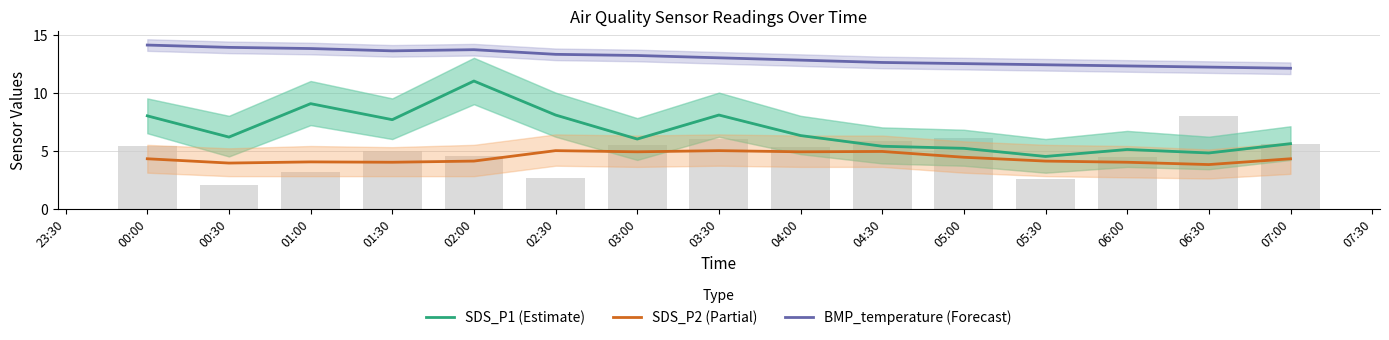

What is the smallest value displayed?

3.8